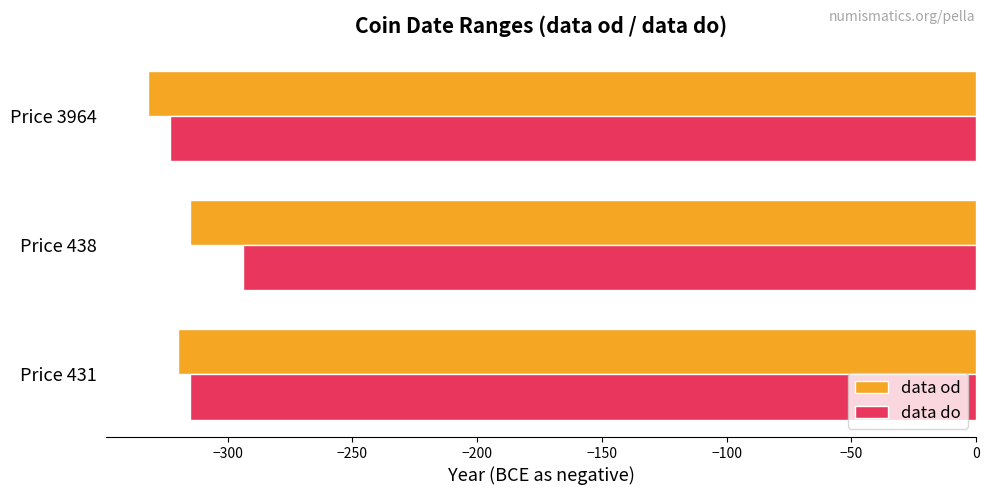

Rank the categories by data od value from highest to lowest.

Price 438, Price 431, Price 3964